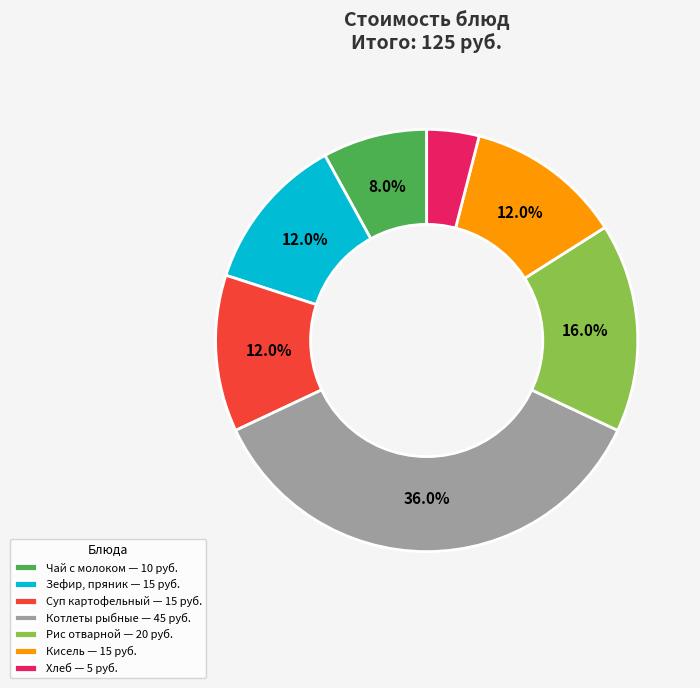

Count the number of slices in the pie.

7